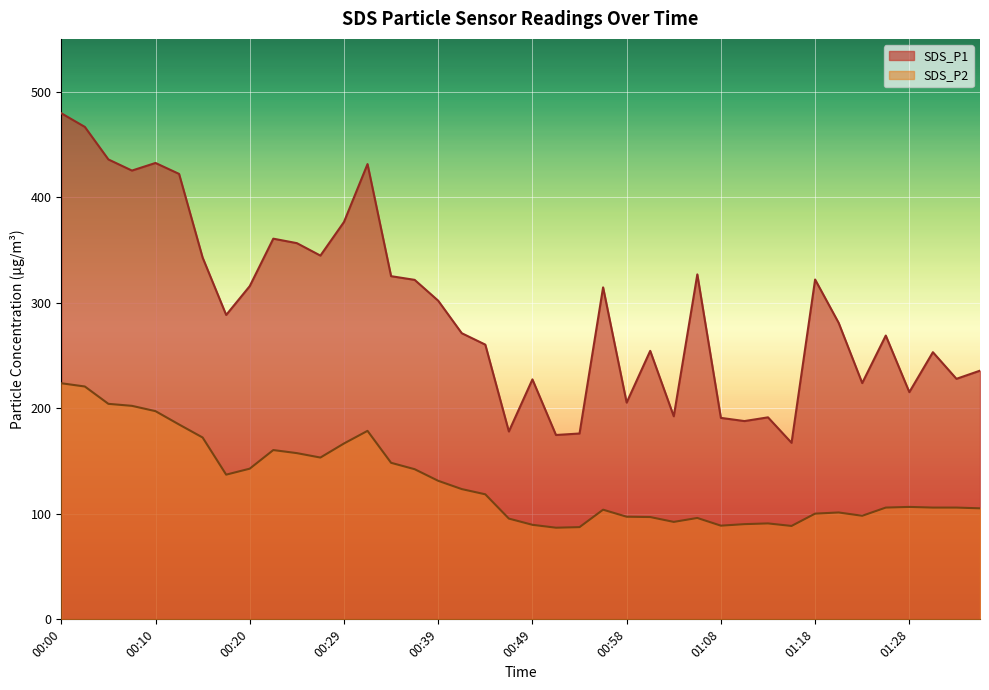

List the series in order of their overall mean, lowest first.

SDS_P2, SDS_P1